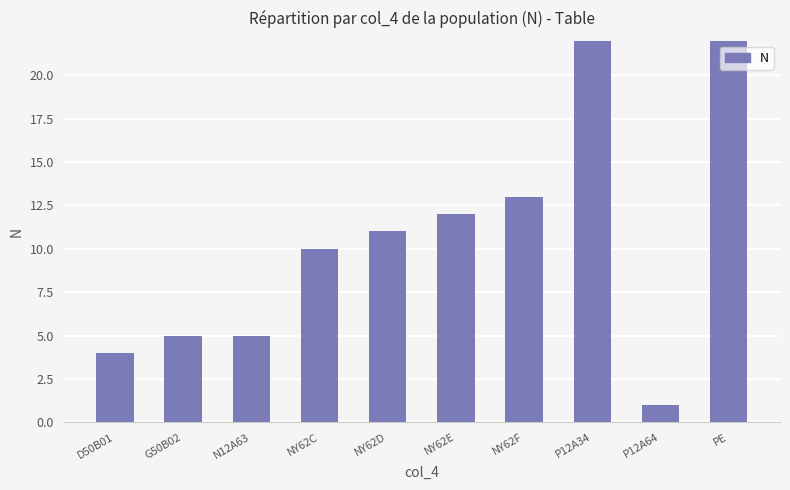

What is the average value?

16